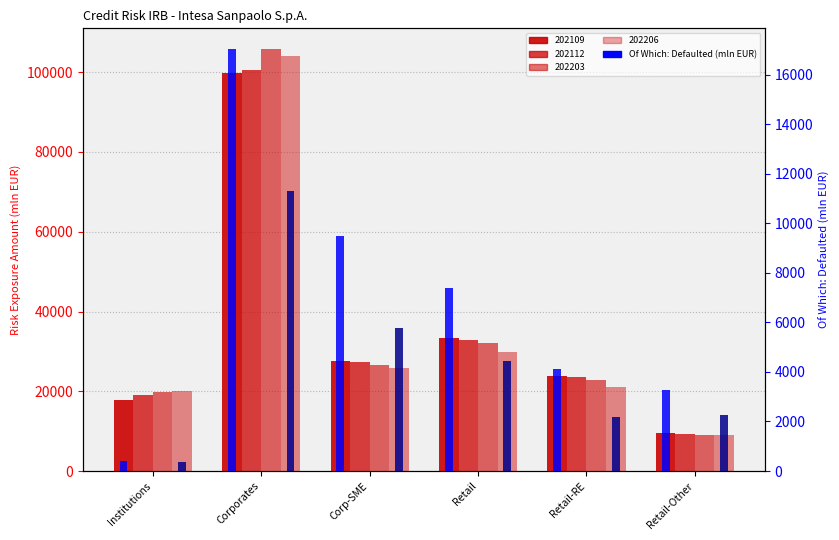

True or false: Defaulted 202109 has a value of 5630.7 at Retail-RE.

False